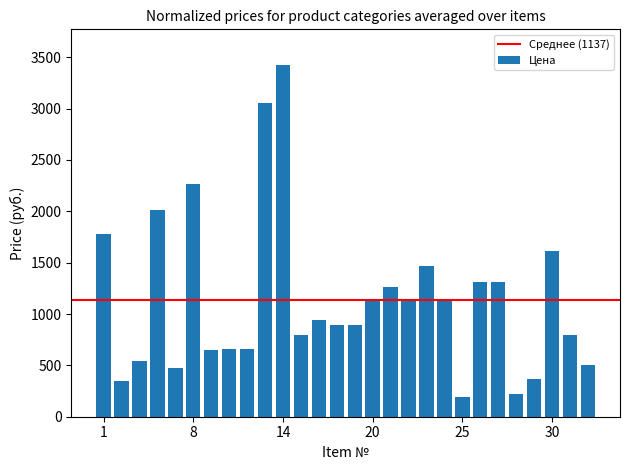

How many values are below 945?

14